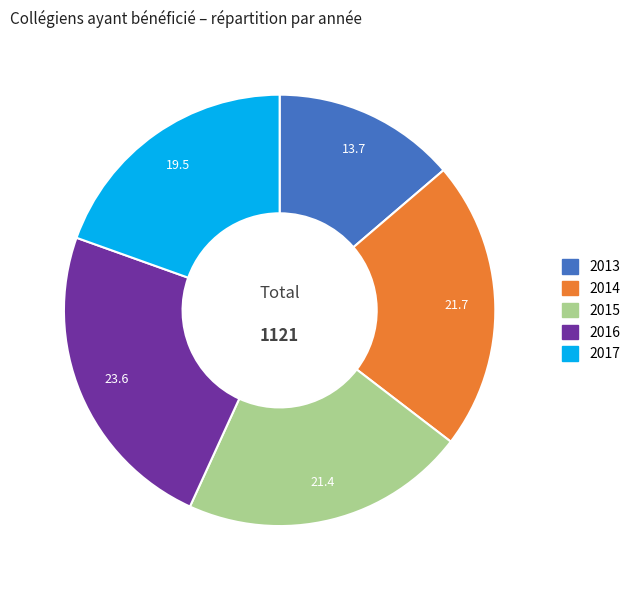

Approximately how many times larger is the value at 2017 compared to 2013?

1.4